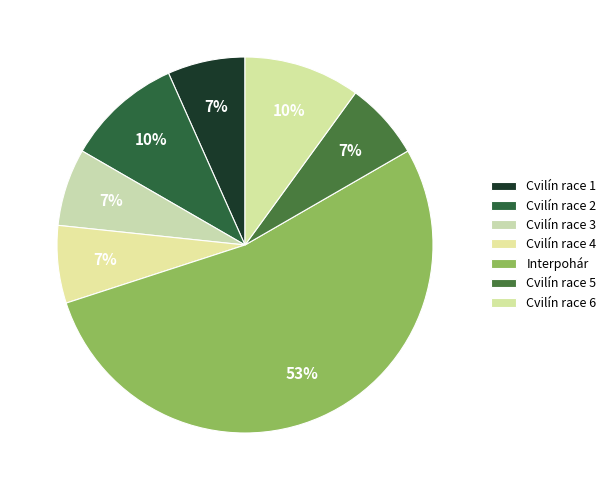

Between Cvilín race 5 and Cvilín race 6, which is larger?

Cvilín race 6